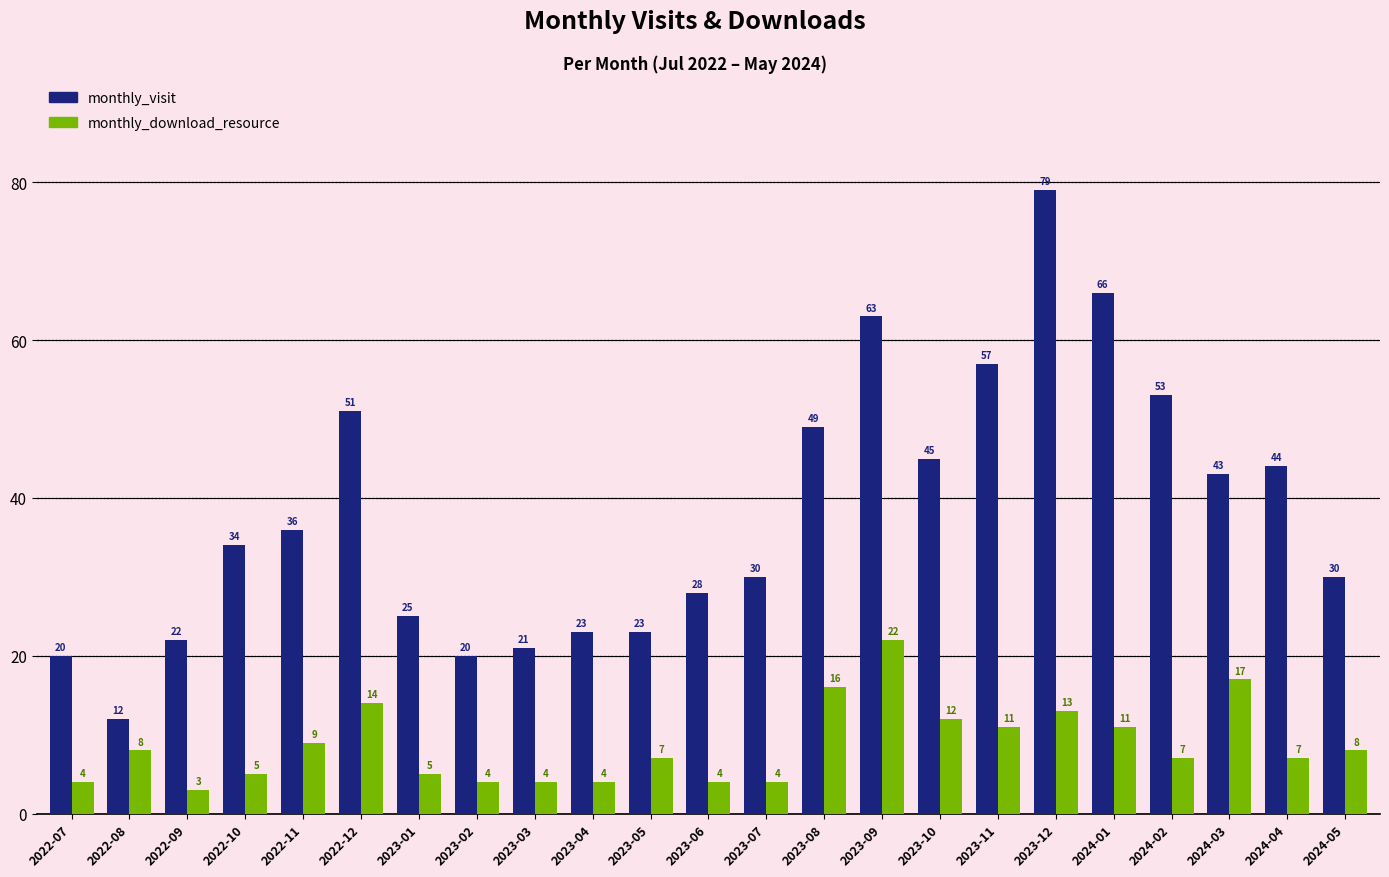

What is the greatest value displayed?

79